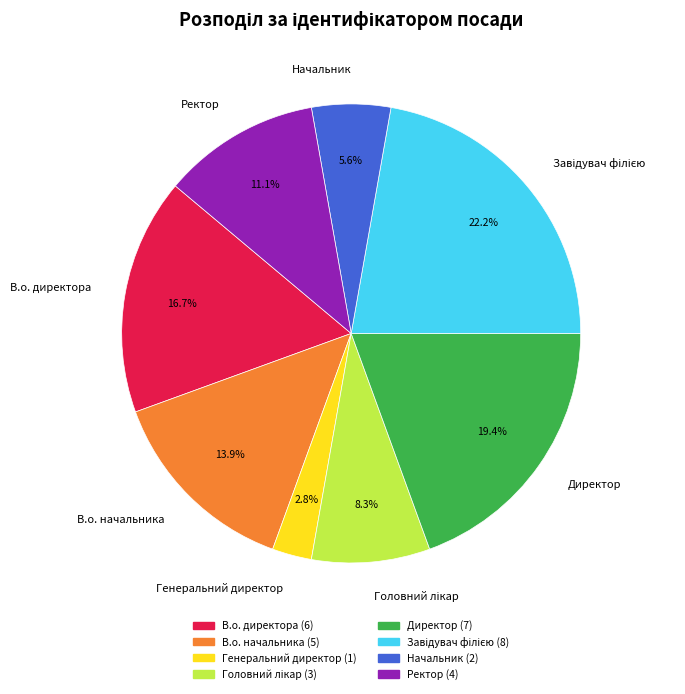

Is the sum of Генеральний директор and В.о. директора greater than half?

No